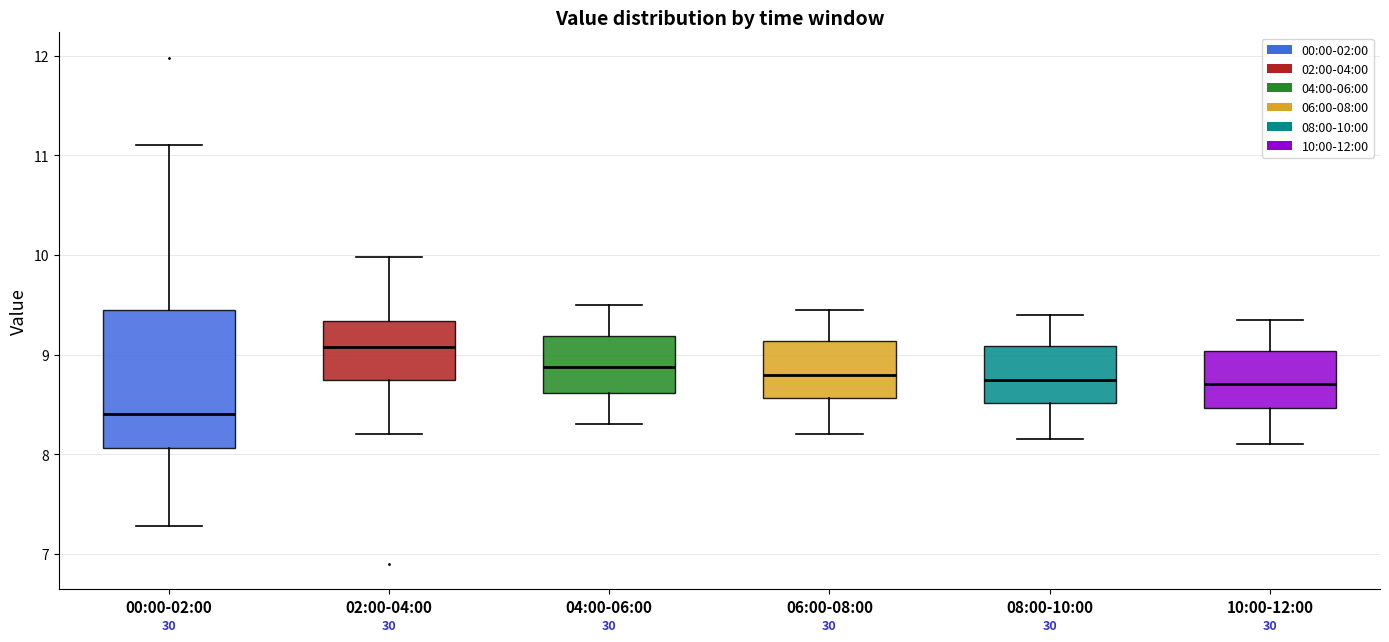

Reading left to right, read every box against the y-axis: the position of its median line, the range the box covers, and the ends of its whiskers. The values are not printed on the chart, so give them approximately, as read against the axis.

00:00-02:00: median 8.4, box 8.1 to 9.4, whiskers 7.3 to 11.1
02:00-04:00: median 9.1, box 8.8 to 9.3, whiskers 8.2 to 10.0
04:00-06:00: median 8.9, box 8.6 to 9.2, whiskers 8.3 to 9.5
06:00-08:00: median 8.8, box 8.6 to 9.1, whiskers 8.2 to 9.5
08:00-10:00: median 8.8, box 8.5 to 9.1, whiskers 8.2 to 9.4
10:00-12:00: median 8.7, box 8.5 to 9.0, whiskers 8.1 to 9.4